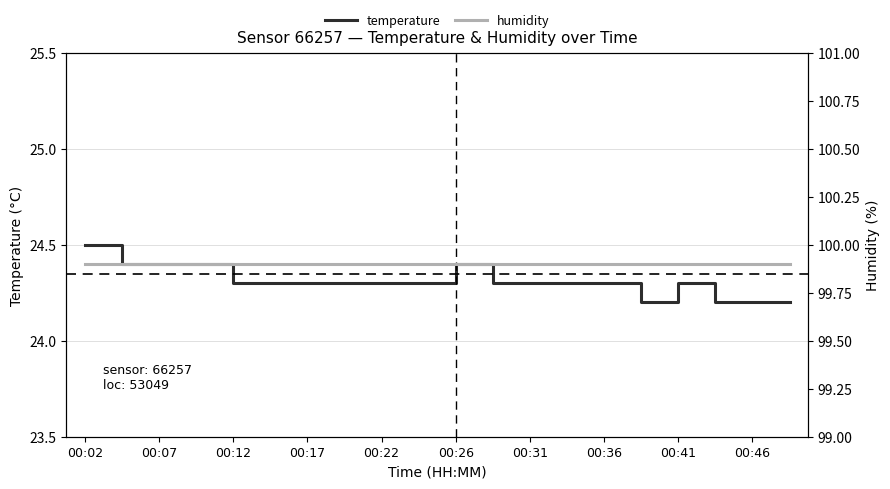

What is the total value across all series at 11?

124.2